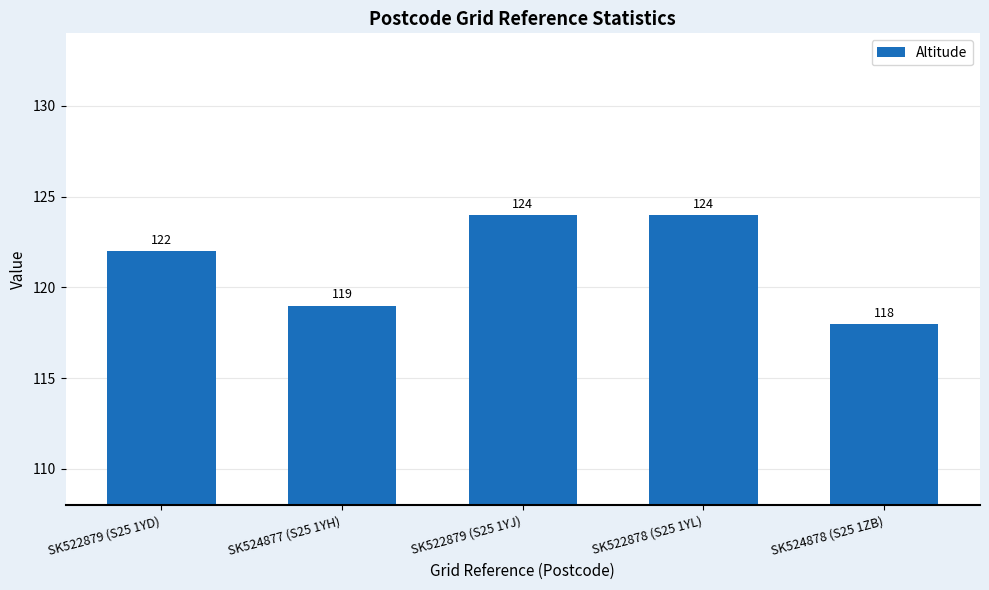

What is the sum of all values?

607